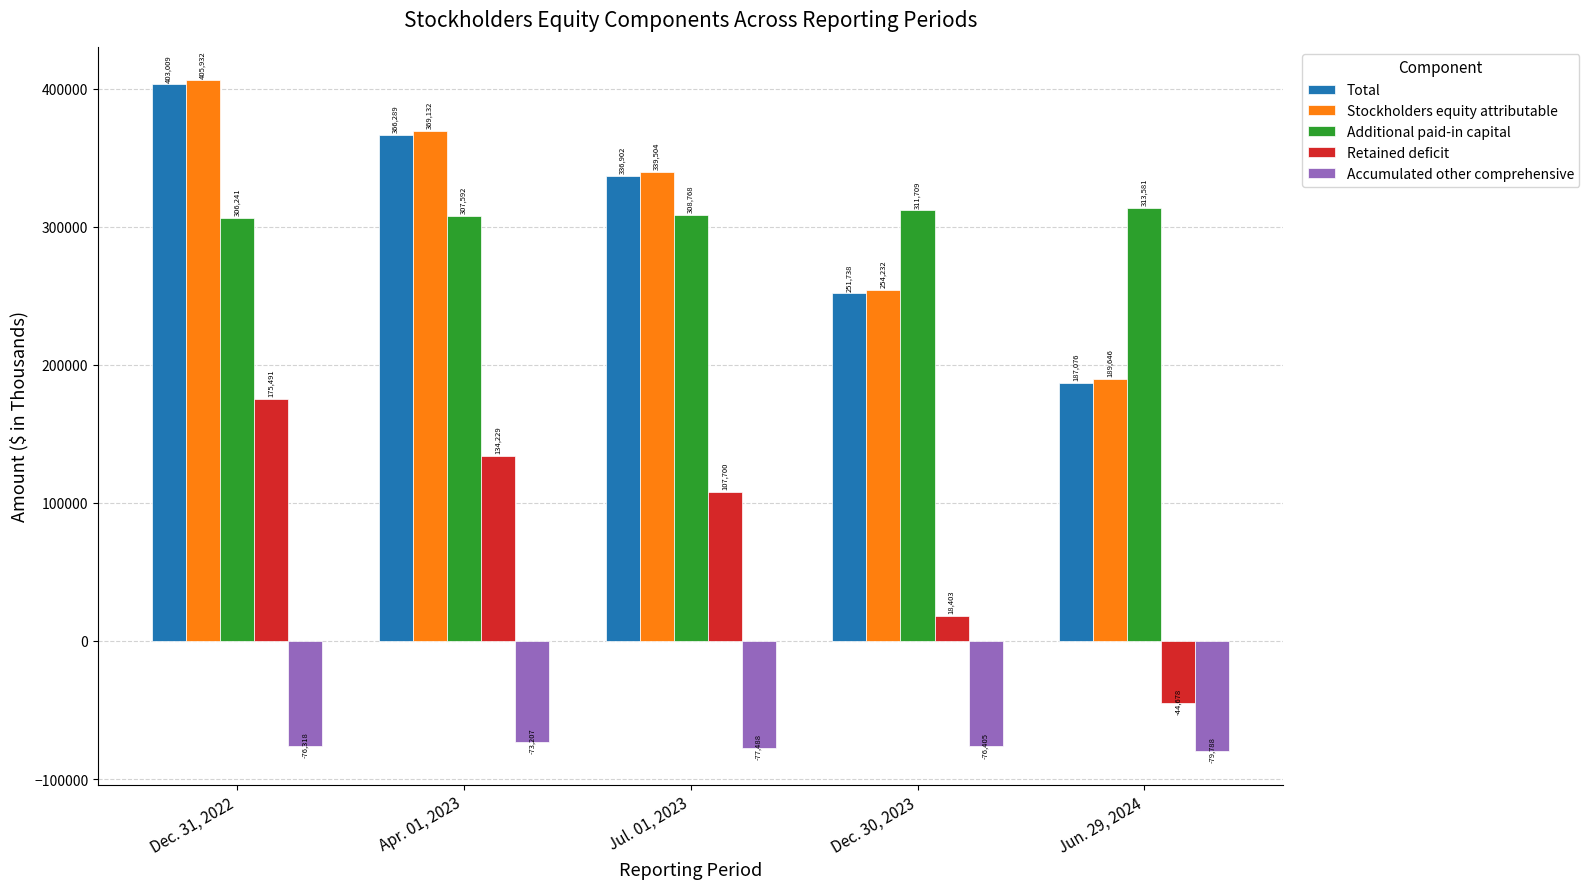

Is the value of Accumulated other comprehensive at Dec. 31, 2022 greater than the value of Additional paid-in capital at Apr. 01, 2023?

No